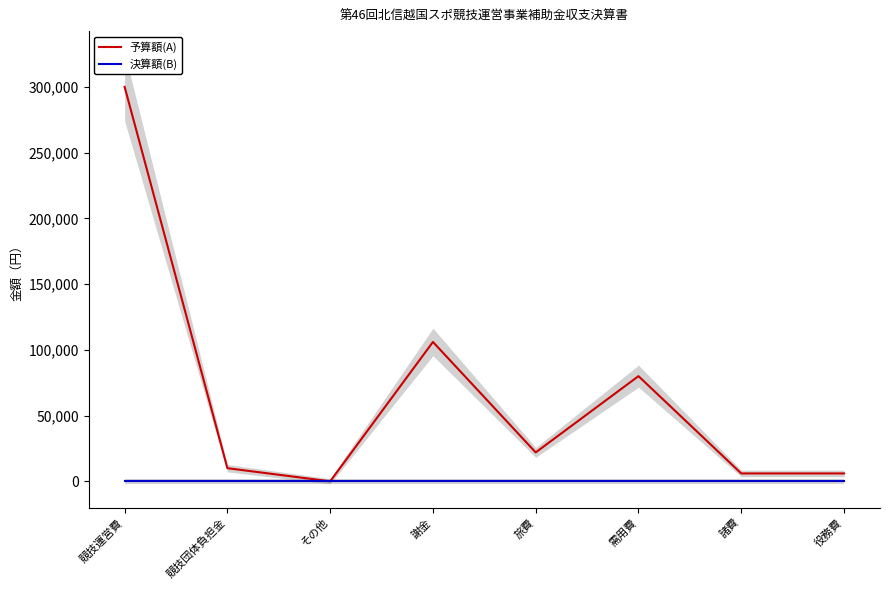

What are all the series names shown in the legend?

予算額(A), 決算額(B)